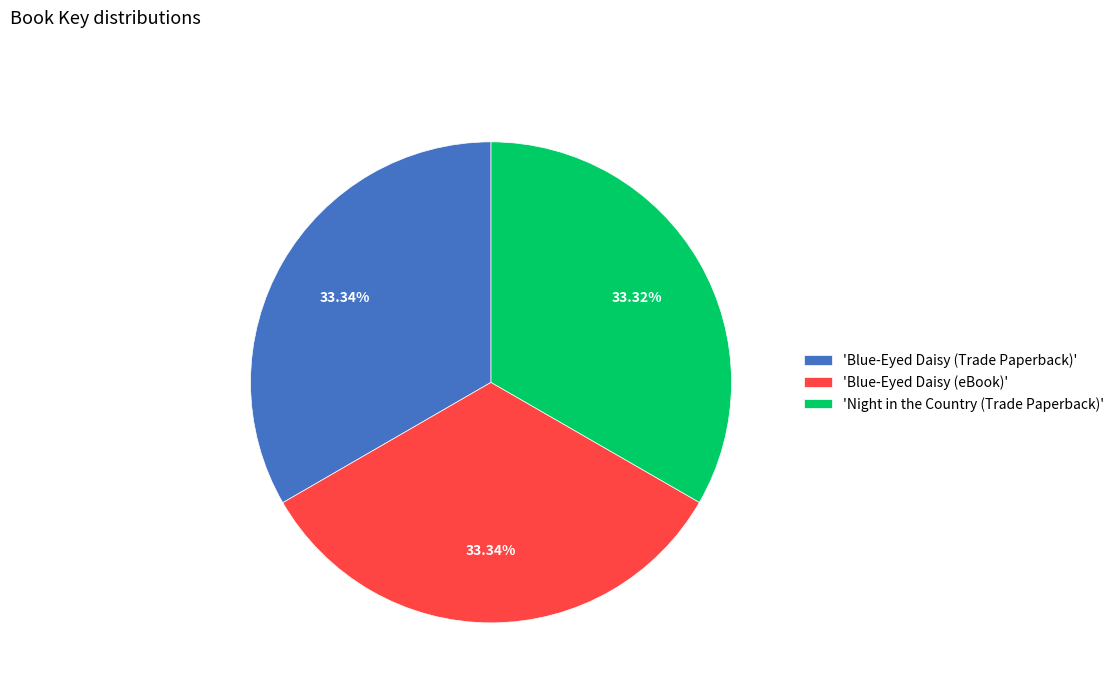

What is the ratio of the value at 'Blue-Eyed Daisy (Trade Paperback)' to the value at 'Night in the Country (Trade Paperback)'?

1.0